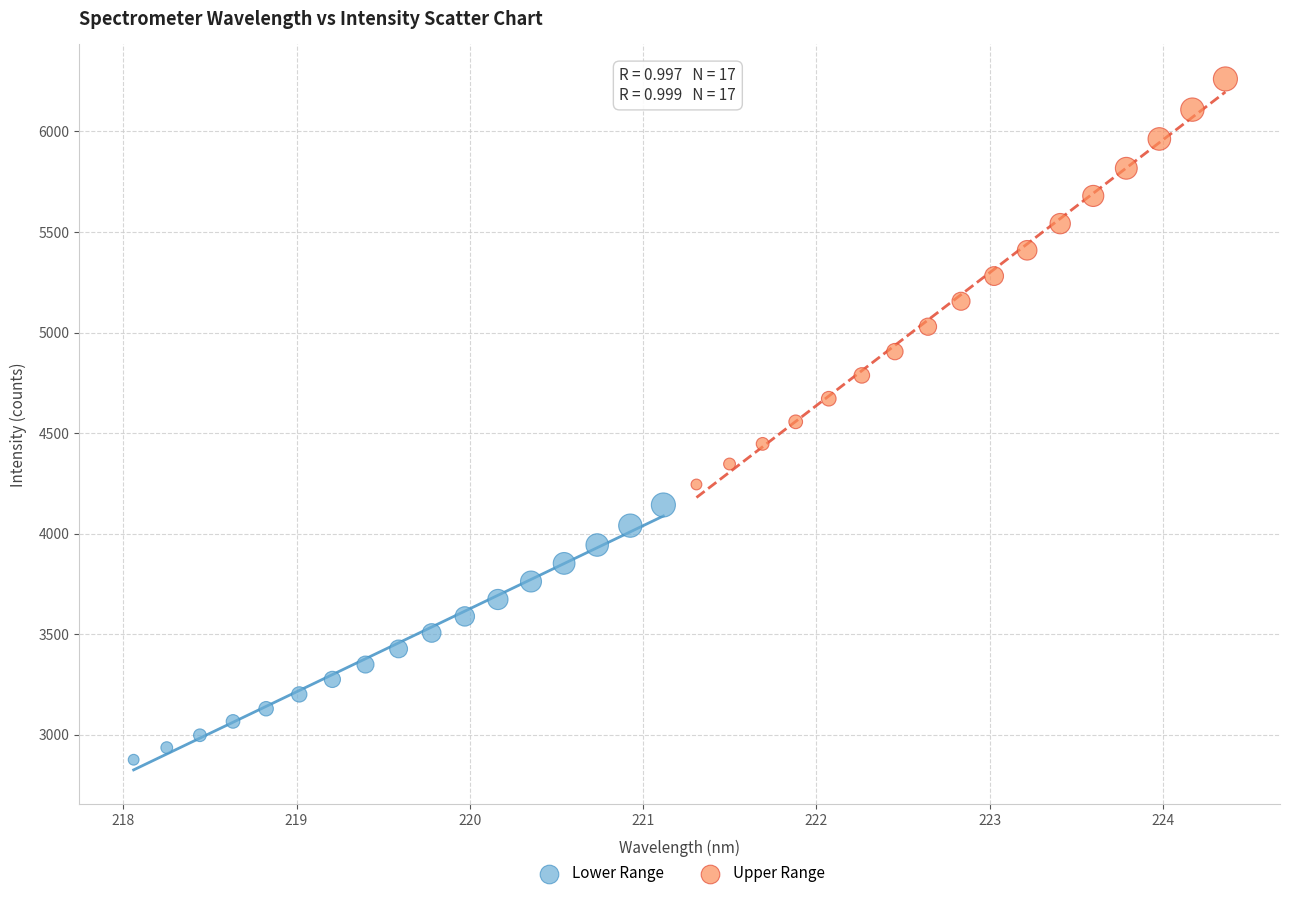

Which series contains the lowest Y value?

Lower Range